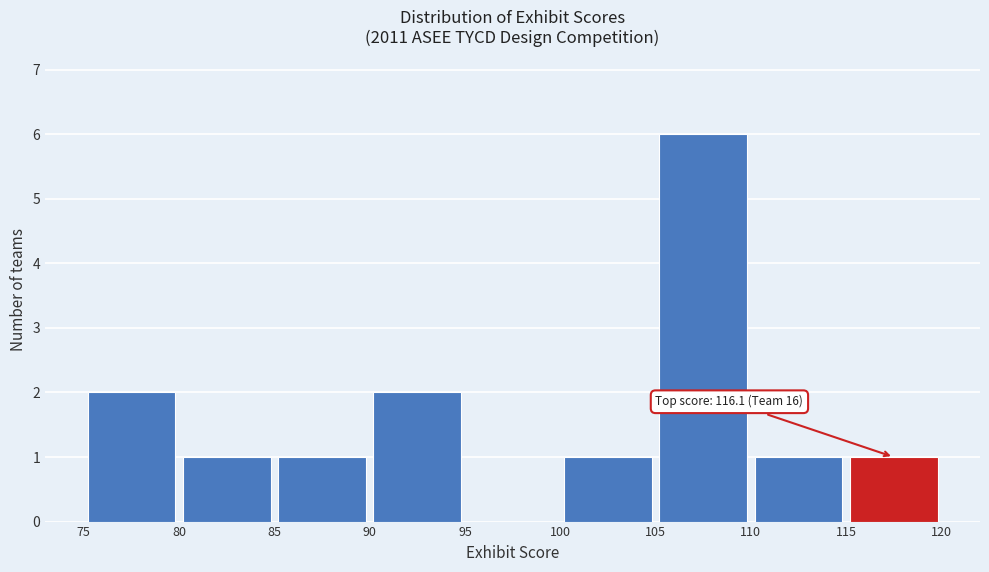

Over which range of the x-axis is the bar tallest?

105 to 110